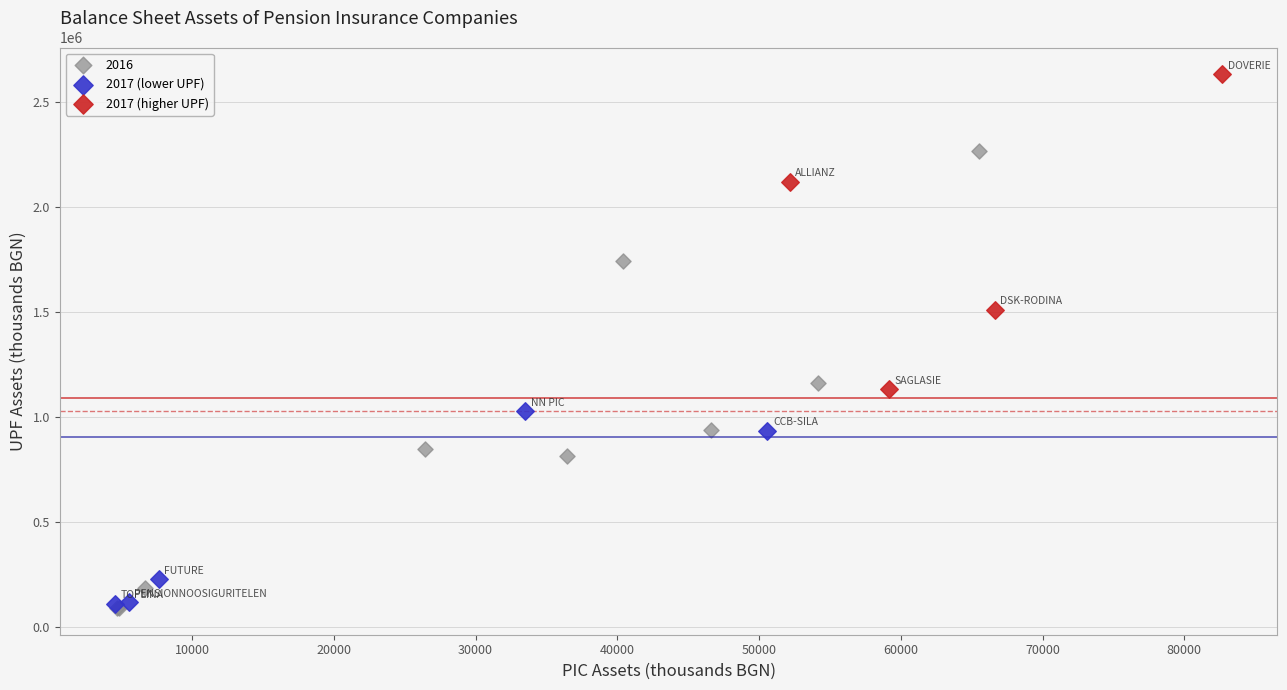

Which series has the largest Y range (max minus min)?

2016